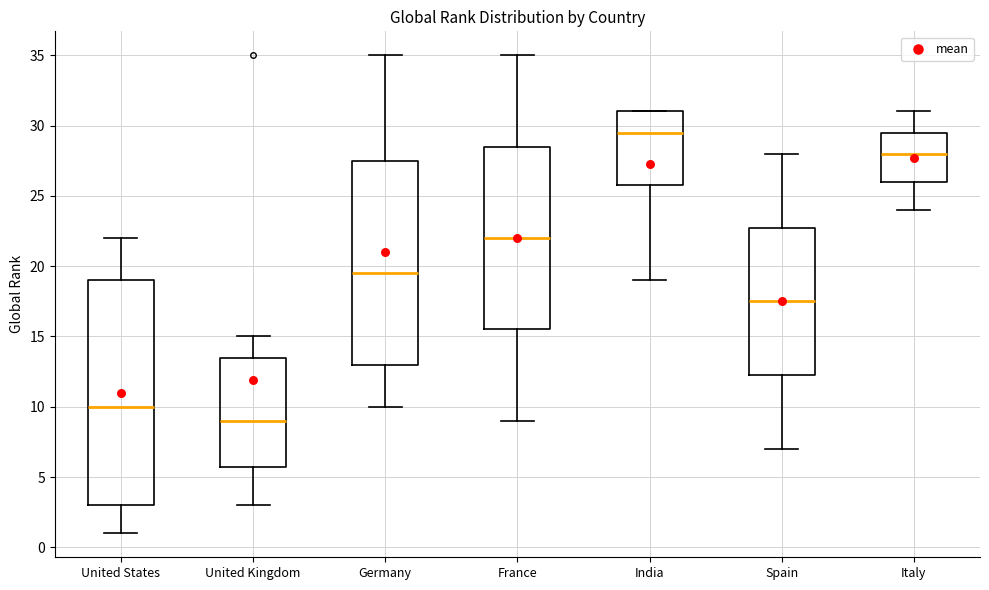

Reading left to right, transcribe this box plot: for each box, give where its median line is, the range the box spans, and where its two whiskers end, as read against the y-axis. The values are not printed on the chart, so give them approximately, as read against the axis.

United States: median 10.0, box 3.0 to 19.0, whiskers 1.0 to 22.0
United Kingdom: median 9.0, box 6.0 to 13.5, whiskers 3.0 to 15.0
Germany: median 19.5, box 13.0 to 27.5, whiskers 10.0 to 35.0
France: median 22.0, box 15.5 to 28.5, whiskers 9.0 to 35.0
India: median 29.5, box 26.0 to 31.0, whiskers 19.0 to 31.0
Spain: median 17.5, box 12.5 to 23.0, whiskers 7.0 to 28.0
Italy: median 28.0, box 26.0 to 29.5, whiskers 24.0 to 31.0